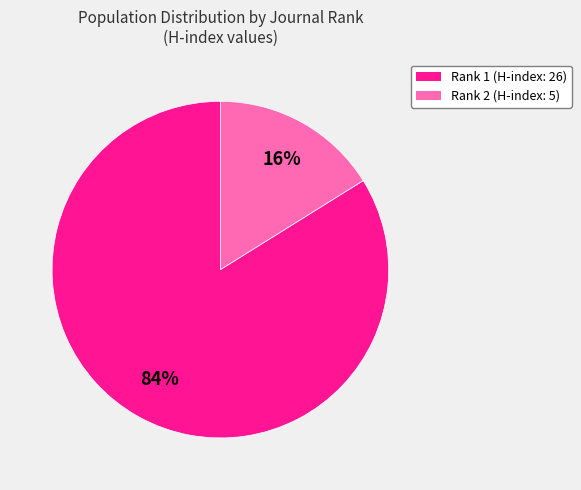

What percentage is the Rank 1 (H-index: 26) slice, to the nearest percent?

84%